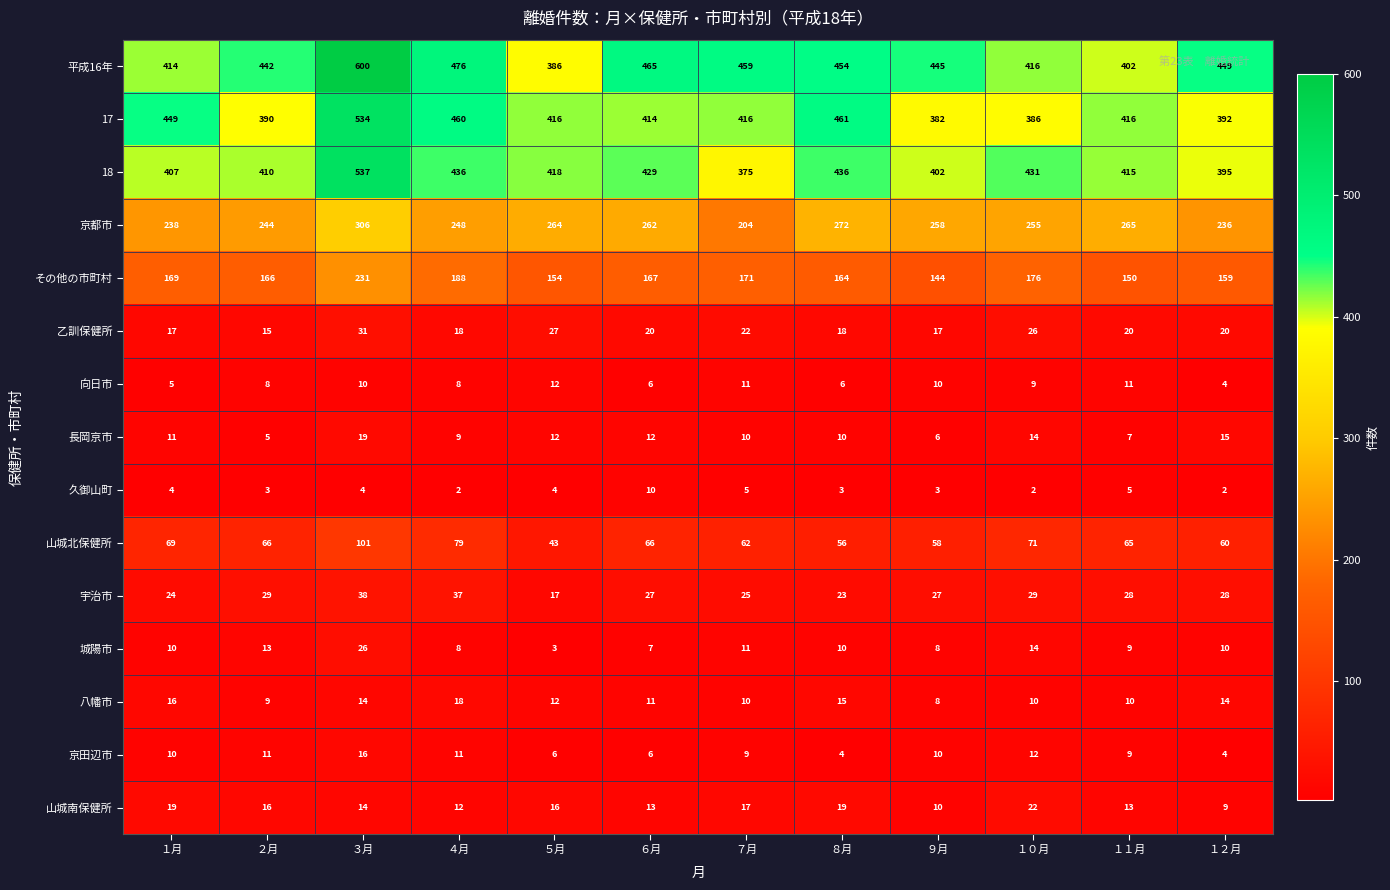

Is it true that 向日市 equals 4 at １０月?

False